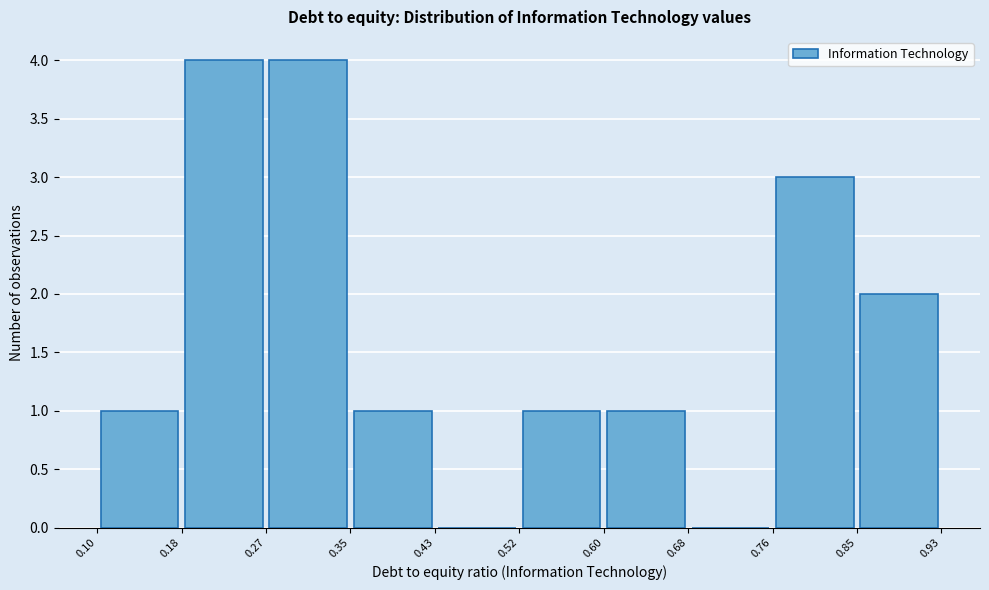

How tall is the bar that spans 0.60 to 0.68 on the x-axis? The values are not printed on the chart, so give them approximately, as read against the axis.

1